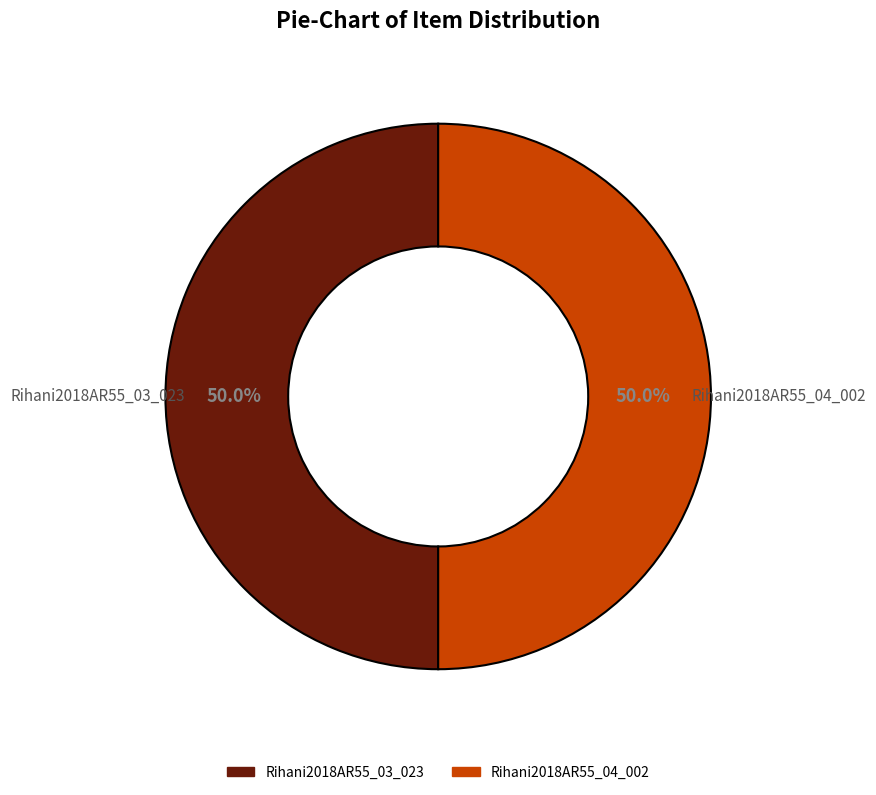

What is the ratio of the value at Rihani2018AR55_04_002 to the value at Rihani2018AR55_03_023?

1.0